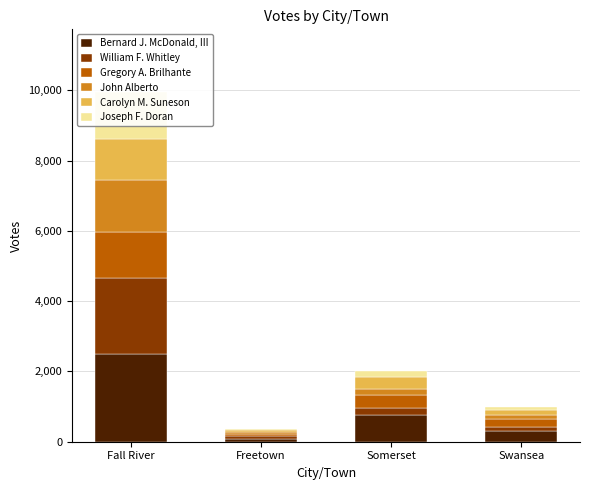

Is the value of Bernard J. McDonald, III at Somerset greater than the value of Joseph F. Doran at Freetown?

Yes